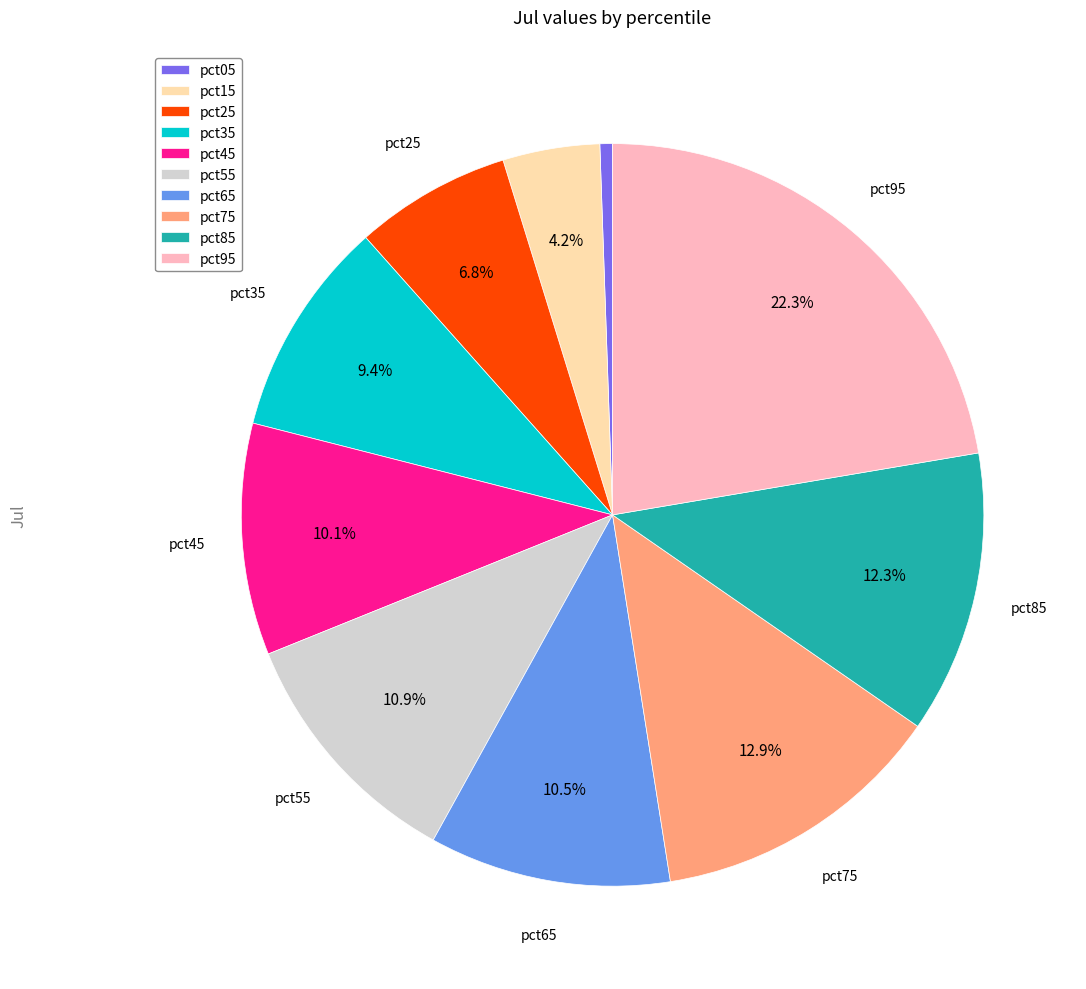

The pct15 slice represents 10% of the pie. True or false?

False